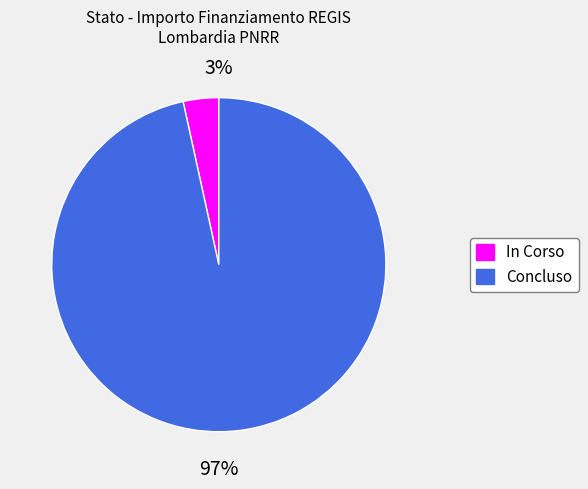

To the nearest percent, what is the average slice percentage?

50%